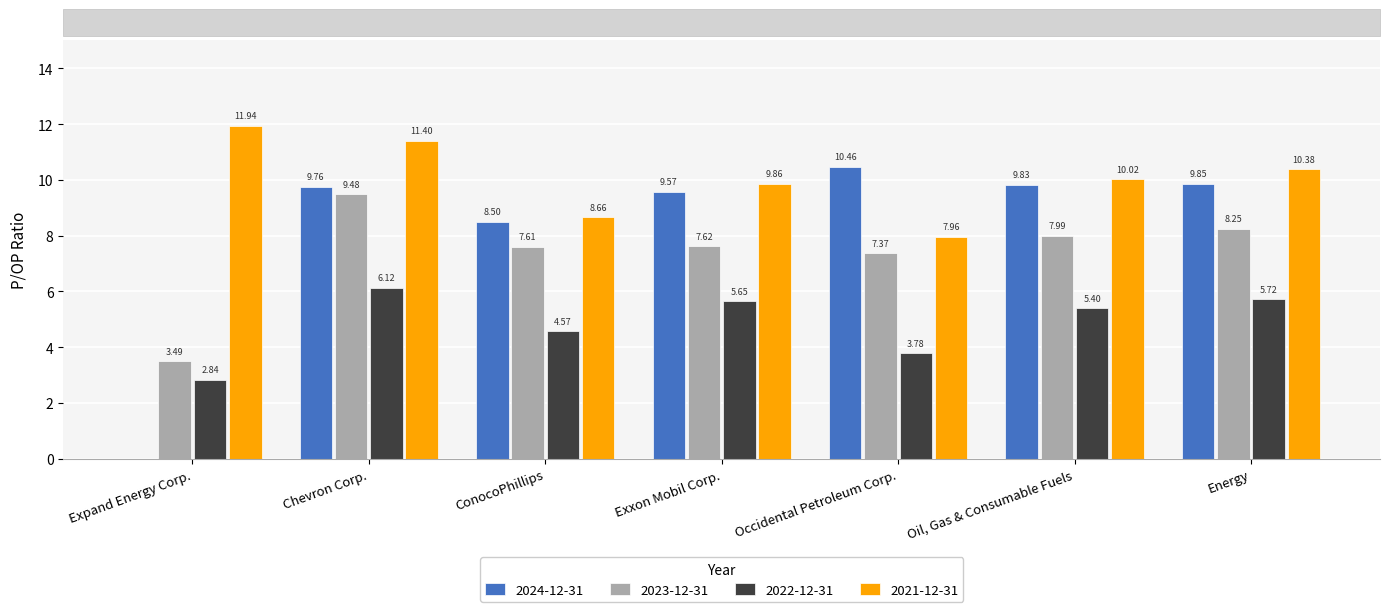

How many values in 2024-12-31 are above zero?

6